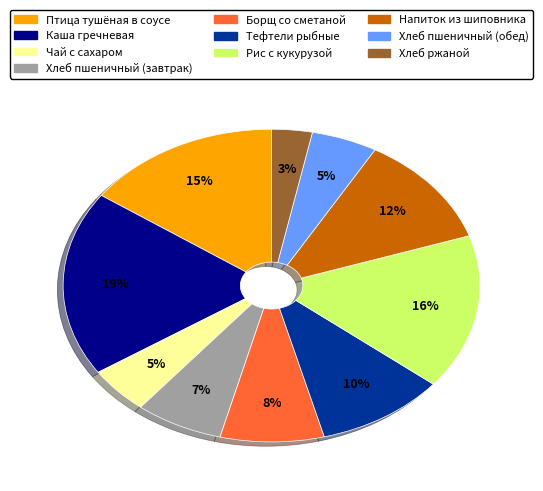

The Каша гречневая slice represents 19% of the pie. True or false?

True